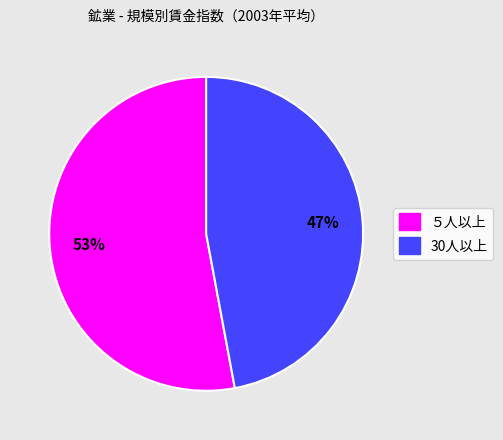

What is the ratio of the value at 30人以上 to the value at ５人以上?

0.9